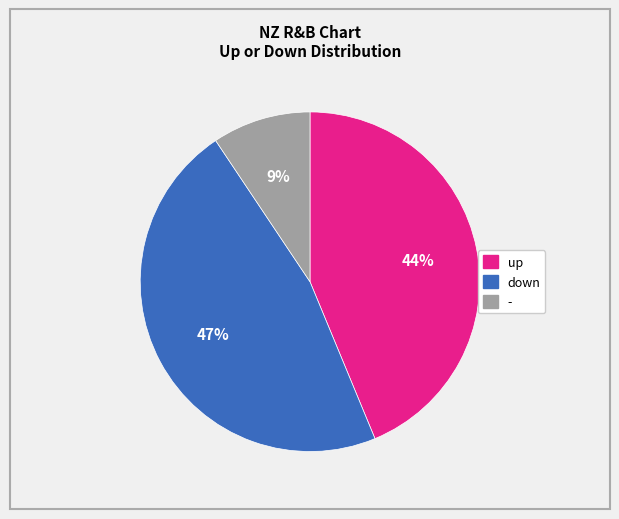

Combined, do down and - account for over 50%?

Yes